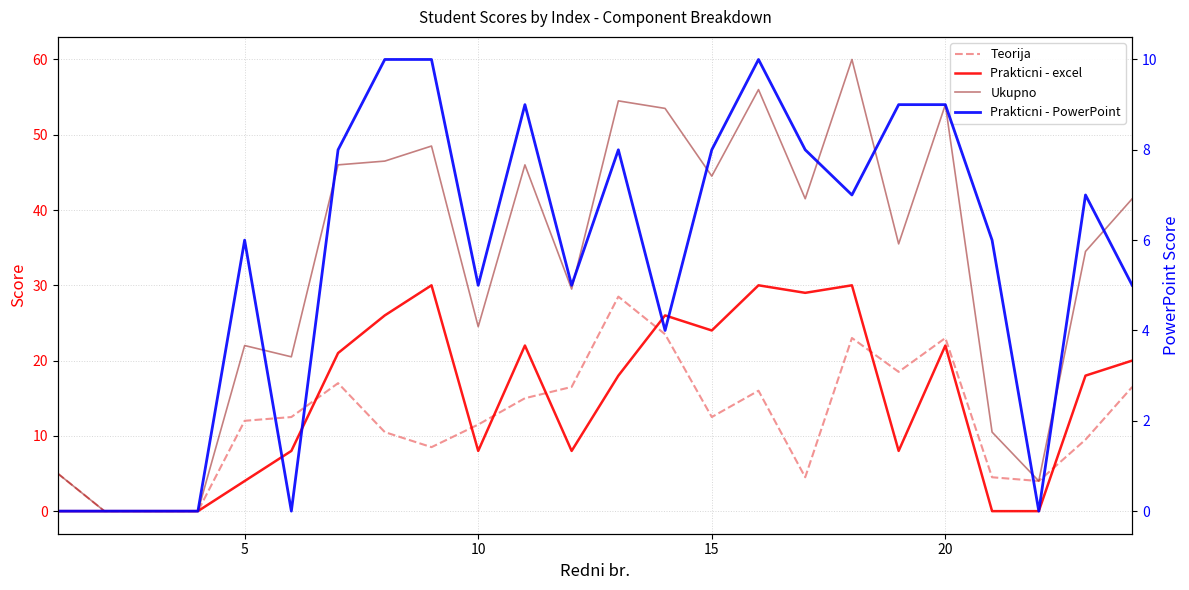

How many series are shown in this chart?

4